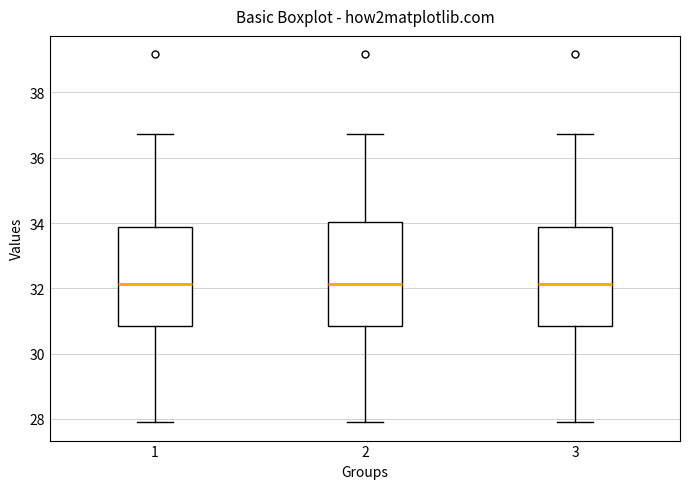

Reading left to right, transcribe this box plot: for each box, give where its median line is, the range the box spans, and where its two whiskers end, as read against the y-axis. The values are not printed on the chart, so give them approximately, as read against the axis.

1: median 32.2, box 30.8 to 33.8, whiskers 28.0 to 36.8
2: median 32.2, box 30.8 to 34.0, whiskers 28.0 to 36.8
3: median 32.2, box 30.8 to 33.8, whiskers 28.0 to 36.8